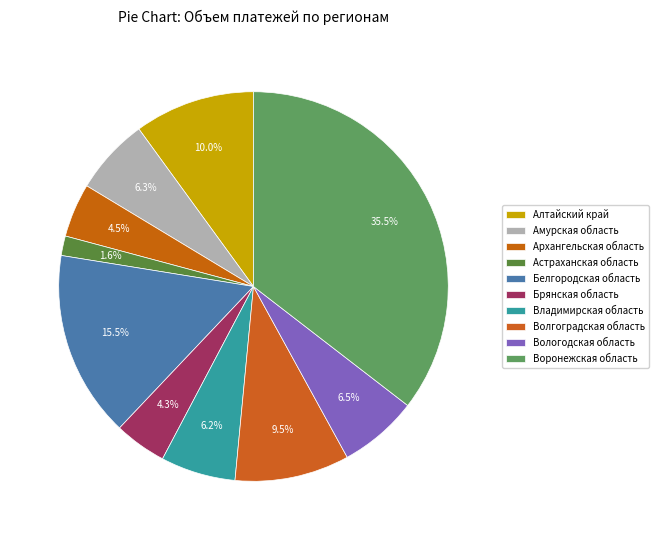

Which category has the smallest portion of the pie?

Астраханская область